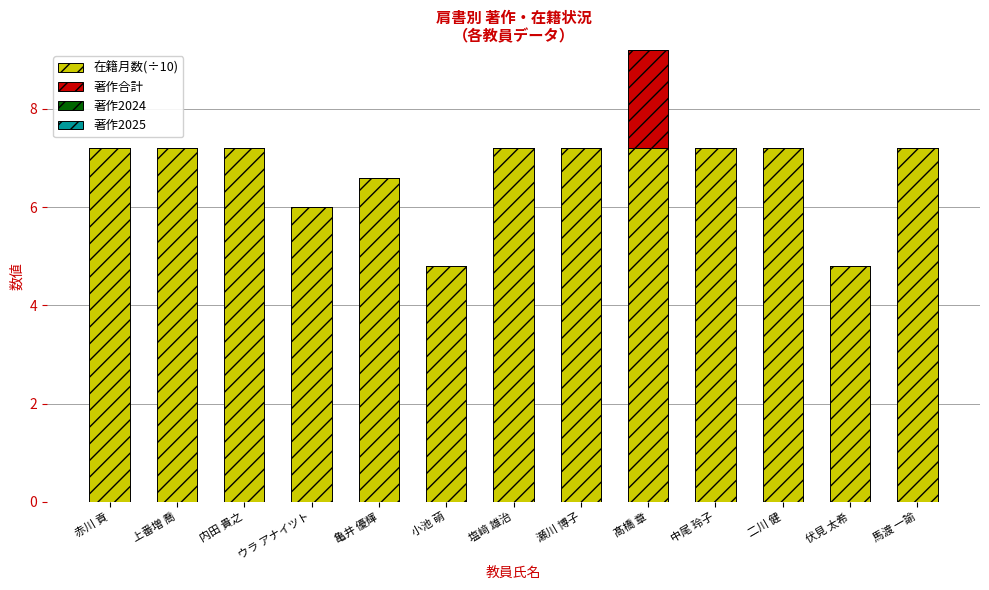

The value of 在籍月数(÷10) at 小池 萌 is 4.8. True or false?

True